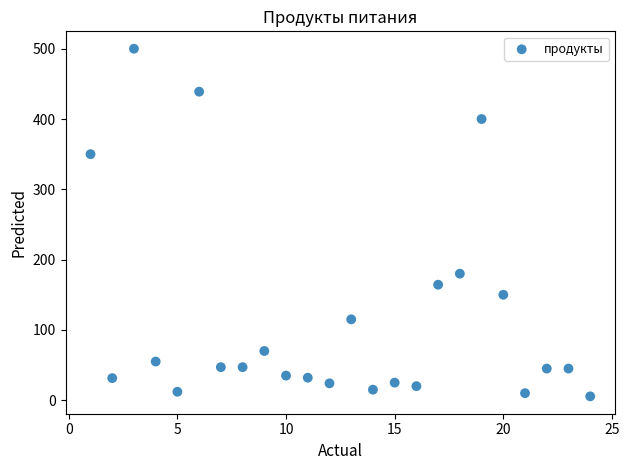

What Y value in the scatter plot is closest to 252?

180.0